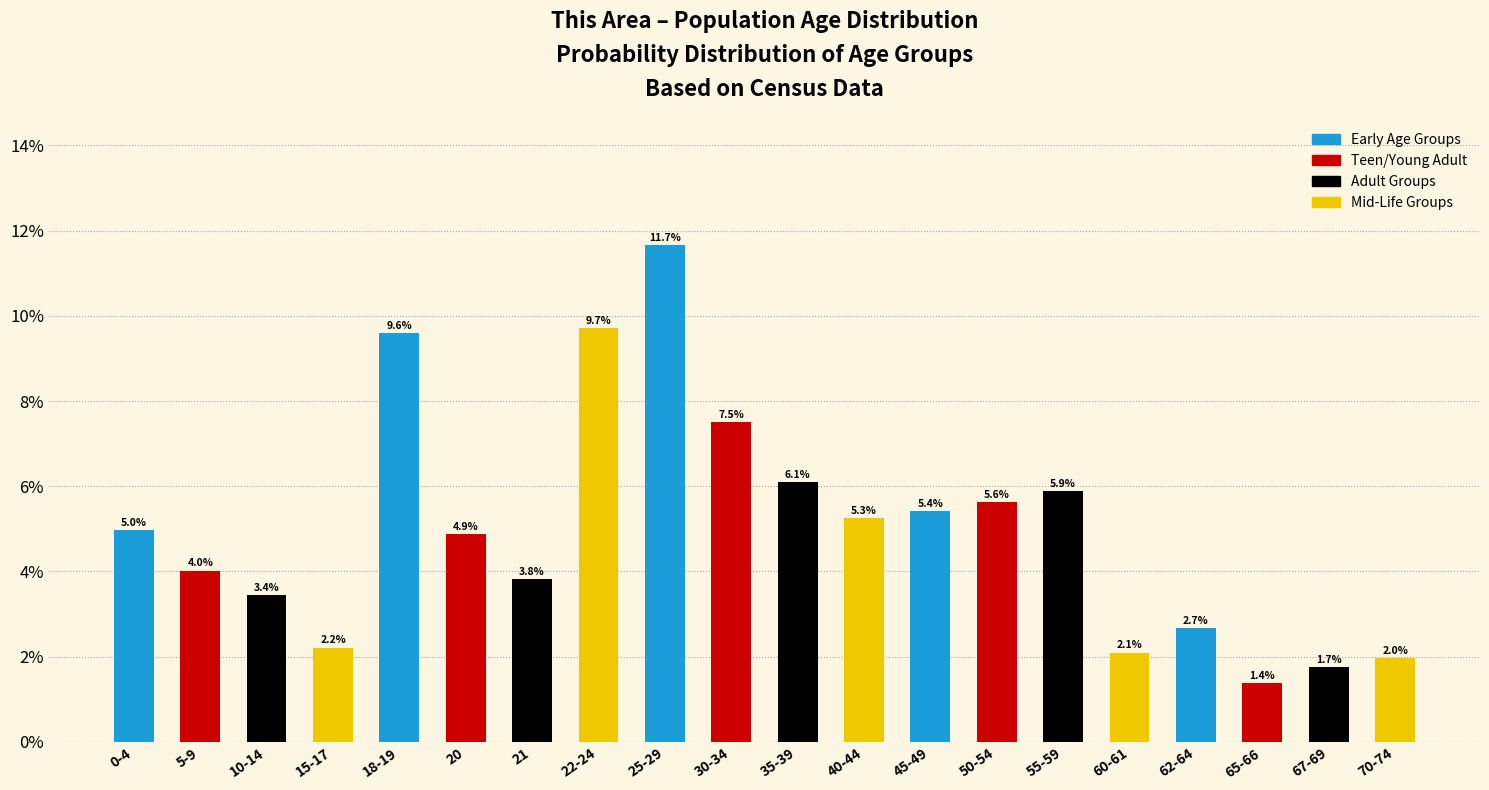

Reading left to right, list all the values displayed in this chart.

0-4=5.0	5-9=4.0	10-14=3.4	15-17=2.2	18-19=9.6	20=4.9	21=3.8	22-24=9.7	25-29=11.7	30-34=7.5	35-39=6.1	40-44=5.3	45-49=5.4	50-54=5.6	55-59=5.9	60-61=2.1	62-64=2.7	65-66=1.4	67-69=1.7	70-74=2.0